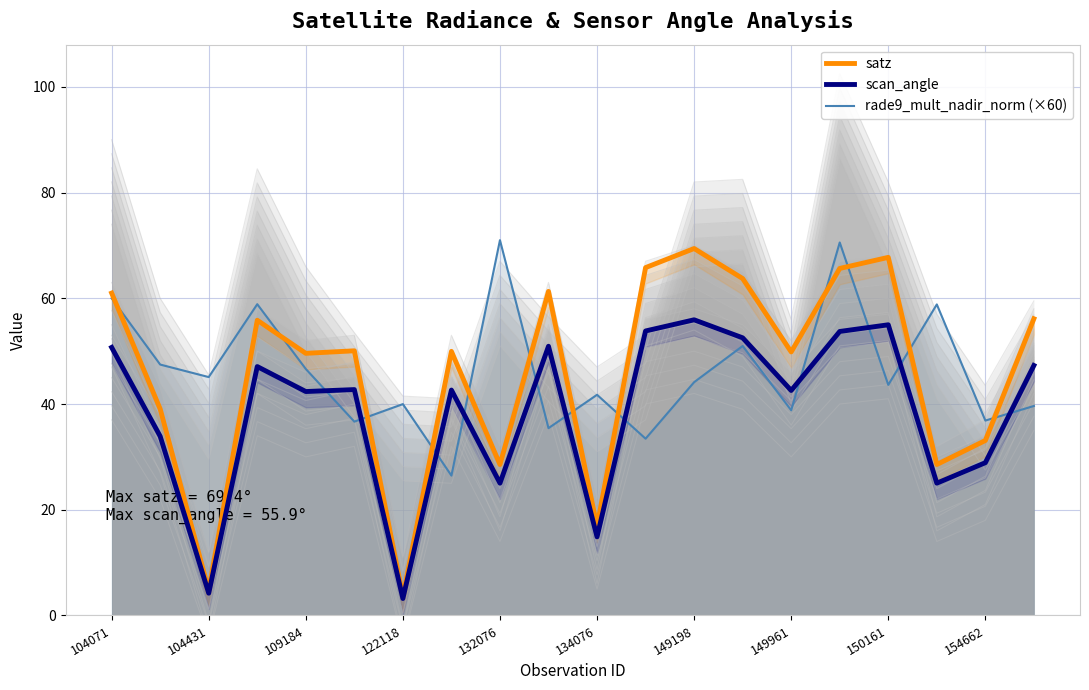

What is the maximum value shown in the chart?

71.0